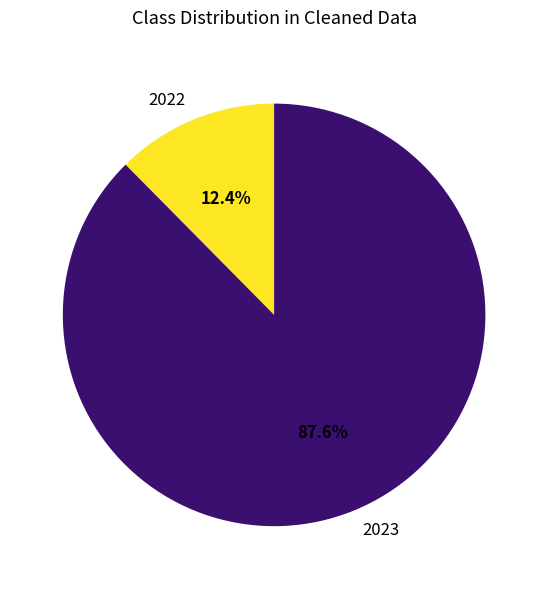

What portion of the pie excludes 2022?

87.6%